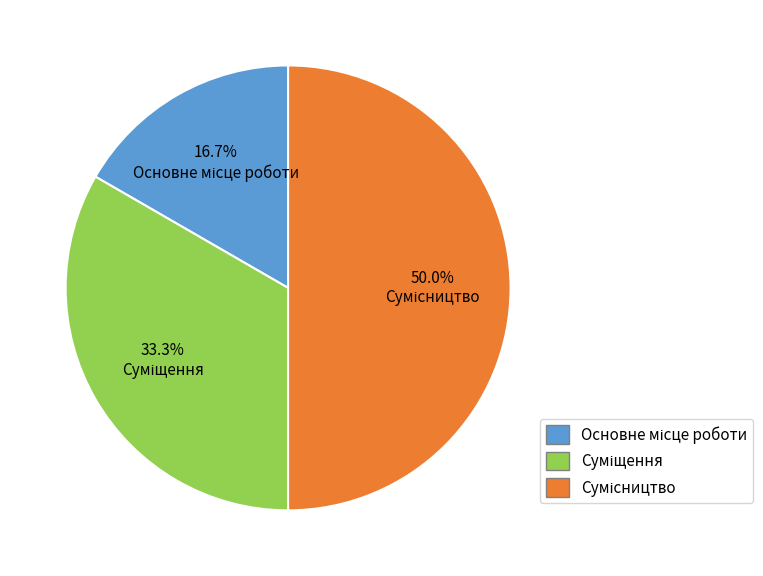

Is there a majority slice in this chart?

No